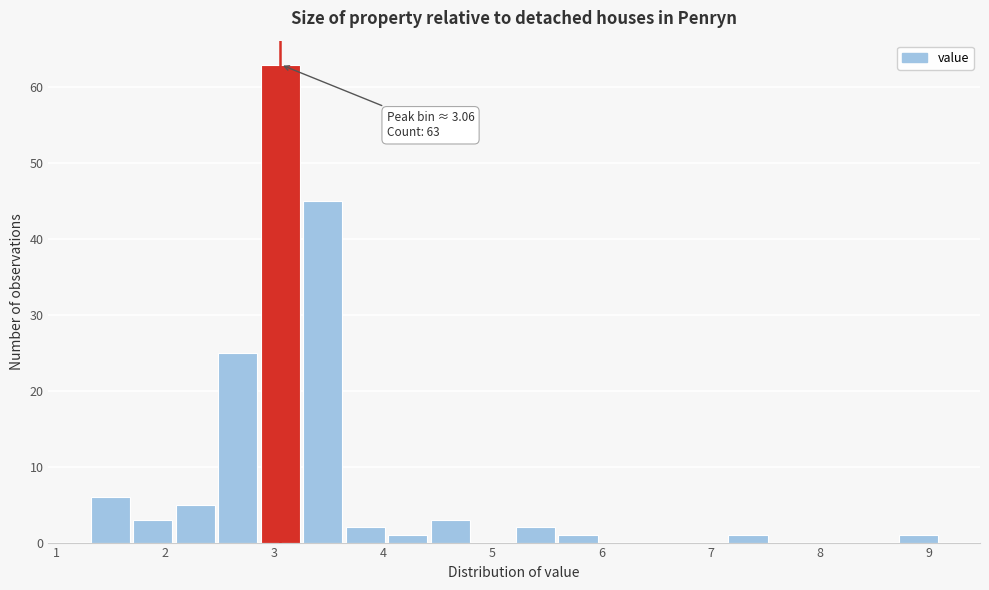

Around what value on the x-axis is the tallest bar? Give the approximate position of its centre, as read against the axis.

3.1